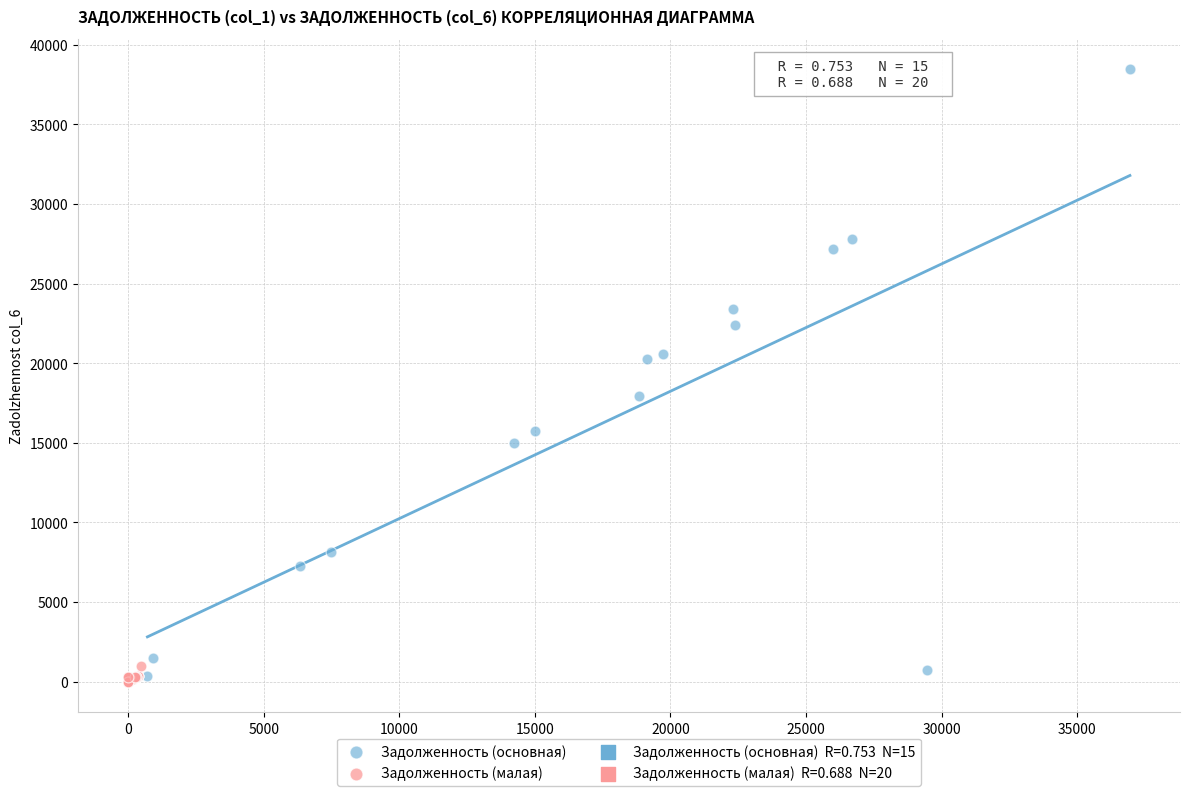

Which series reaches the maximum Y coordinate?

Задолженность (основная)